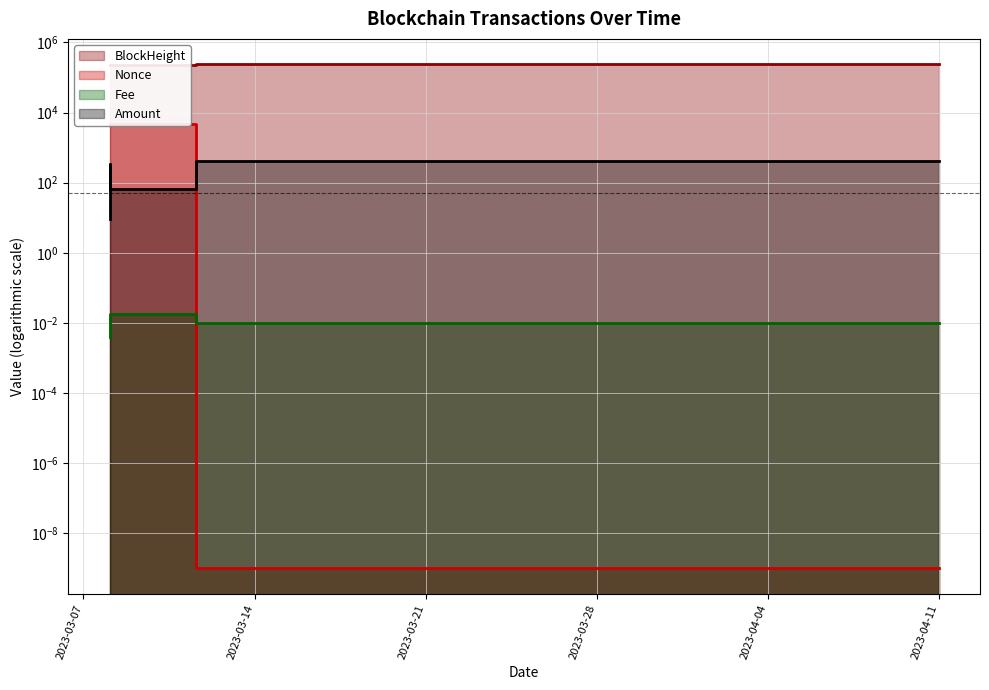

Is the value of BlockHeight at 2023-04-10 23:42:00 greater than the value of Amount at 2023-04-10 23:42:00?

Yes